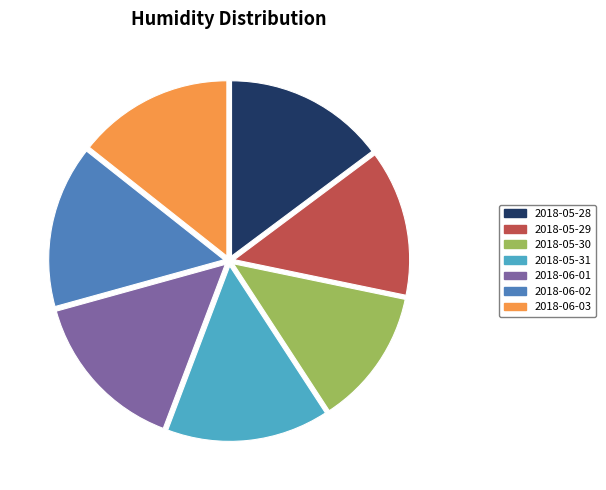

Does 2018-05-28 represent more than half of the total?

No